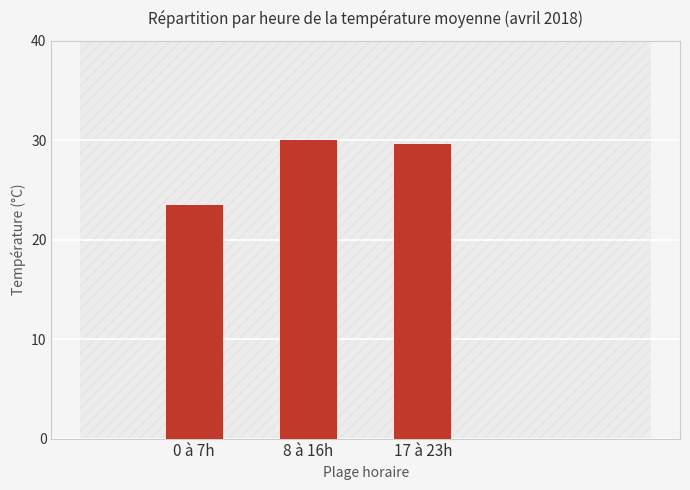

Reading left to right, extract all data points from this chart.

23.5	30.0	29.6